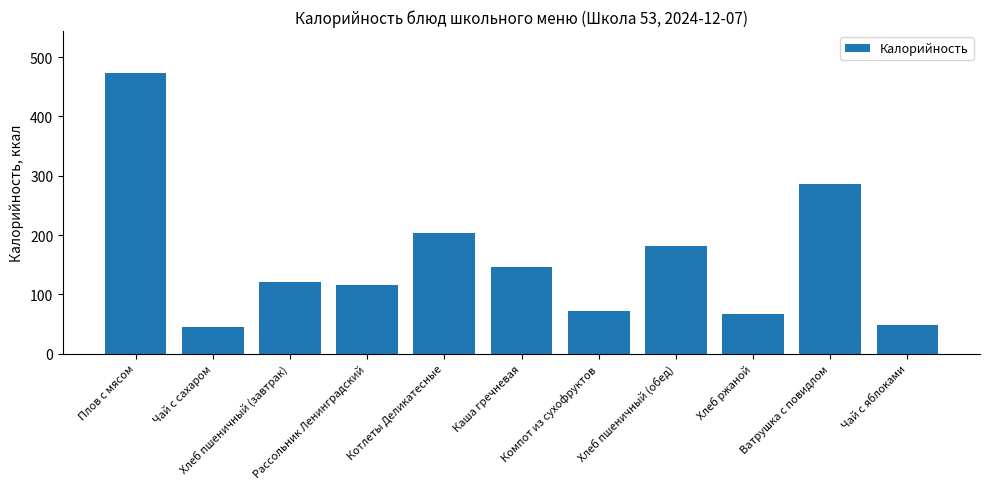

How many categories are shown in the chart?

11